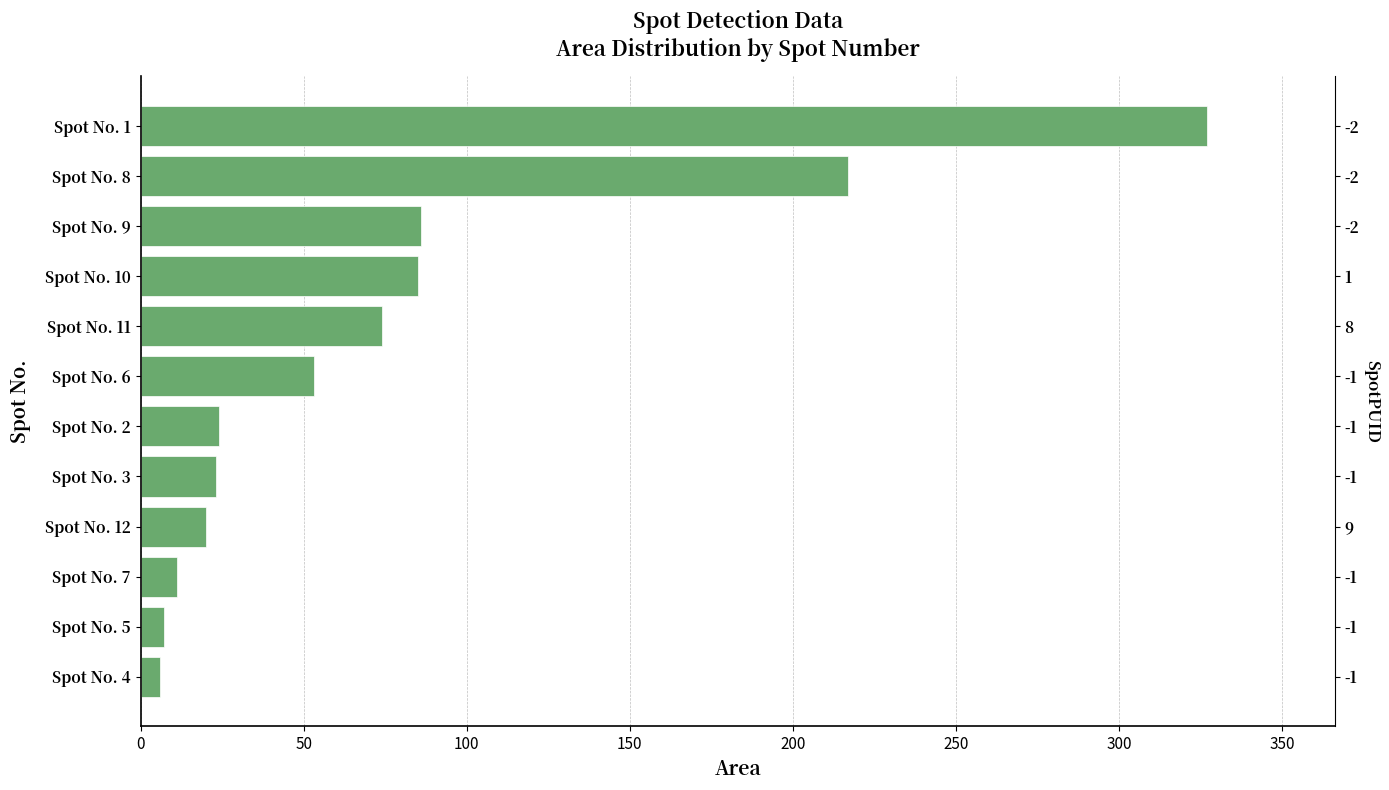

How many bars are there in total?

12